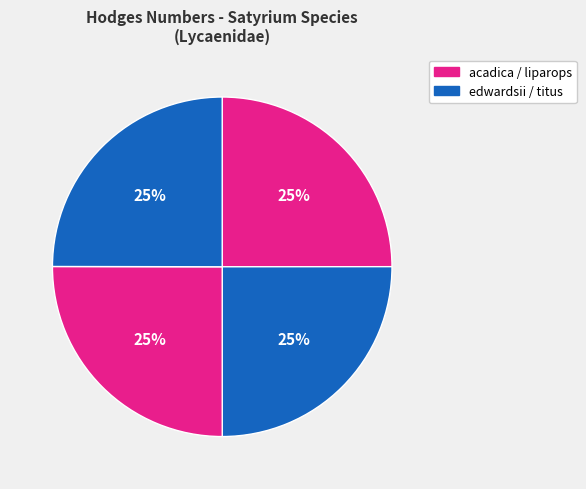

Is there a majority slice in this chart?

No